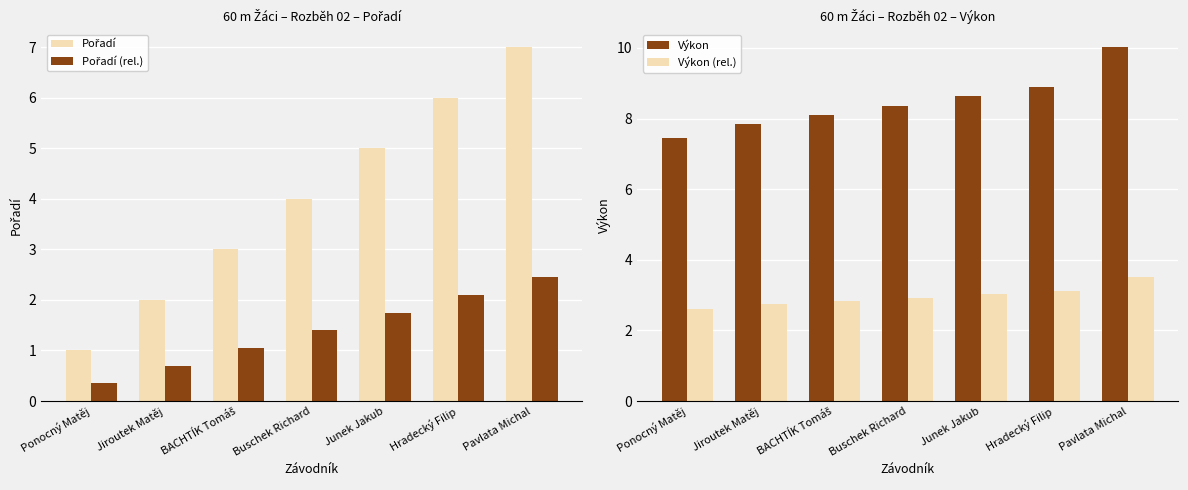

What is the highest value of the Výkon (rel.) series?

3.5